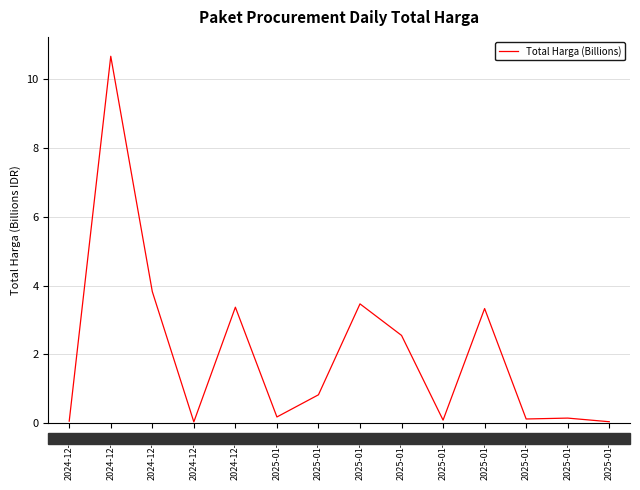

Where is the data nearest to the value 5?

2024-12-23